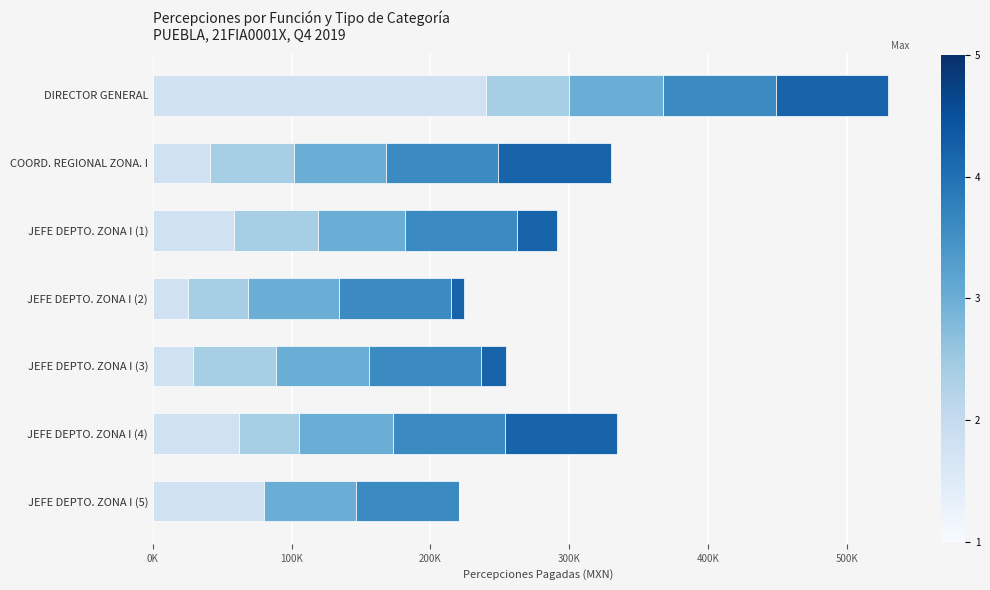

How many bars are there in total?

35